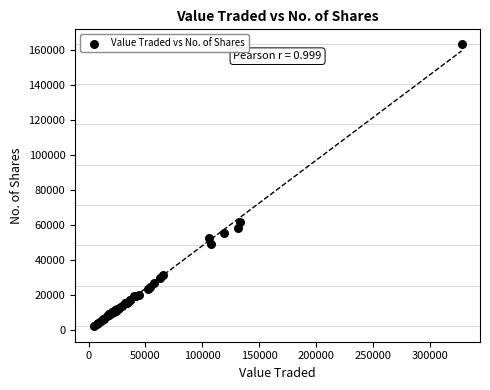

What Y value in the scatter plot is closest to 82862?

61730